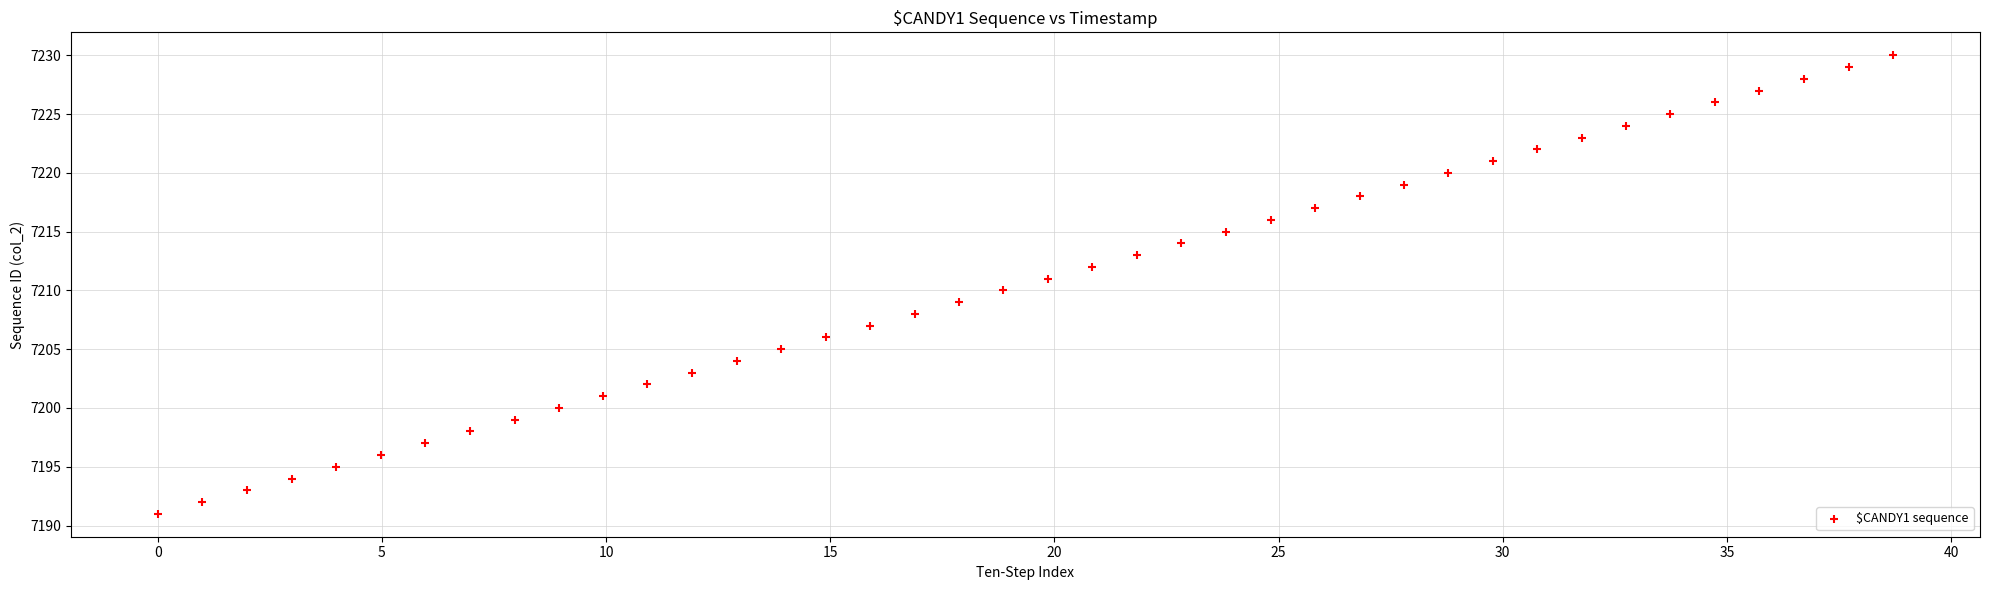

What is the range of Y values (max minus min)?

39